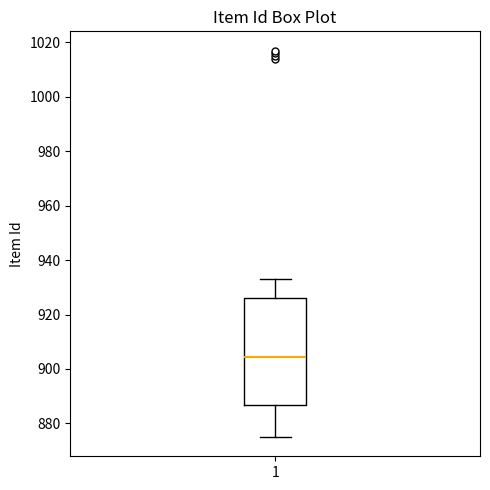

Where does the lower whisker of the box at x = 1 end on the y-axis? The values are not printed on the chart, so give them approximately, as read against the axis.

876